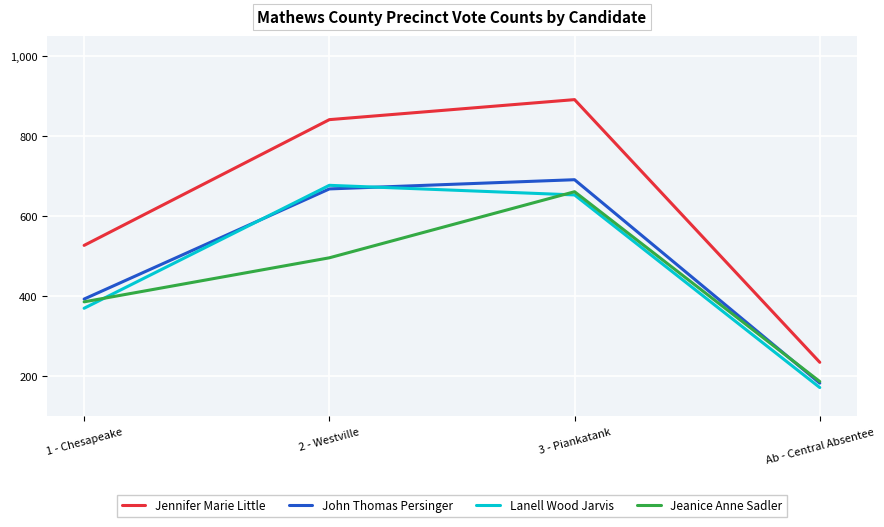

True or false: John Thomas Persinger and Jennifer Marie Little intersect in this chart.

False